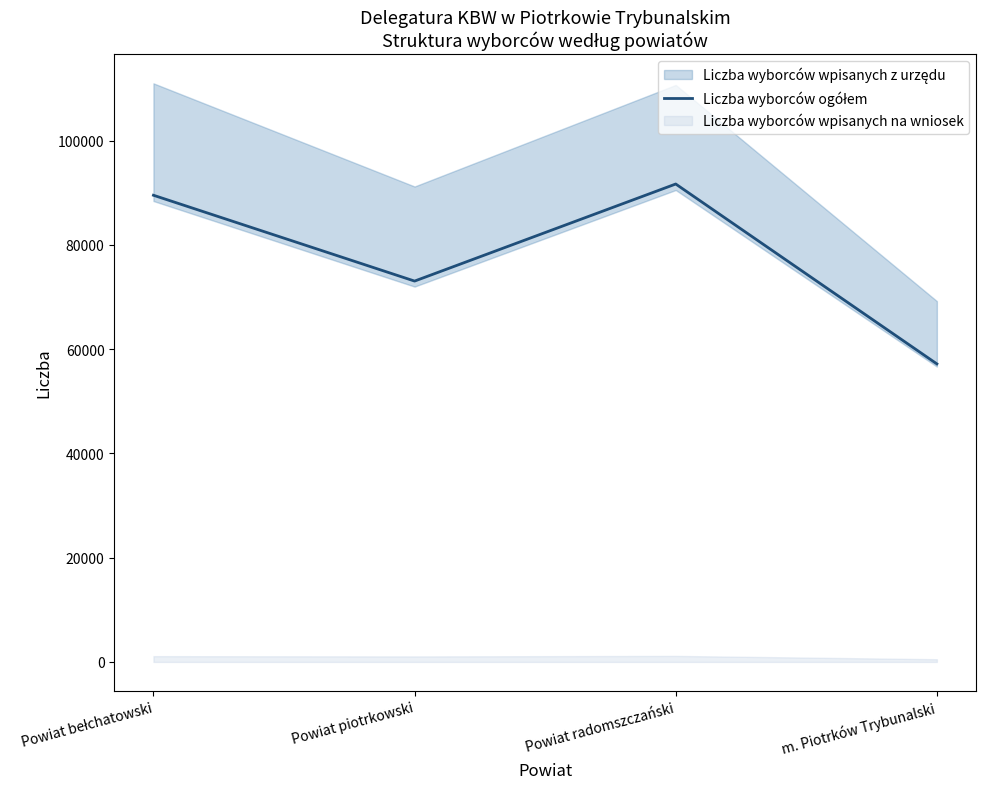

Between Powiat radomszczański and Powiat bełchatowski, which is larger?

Powiat radomszczański